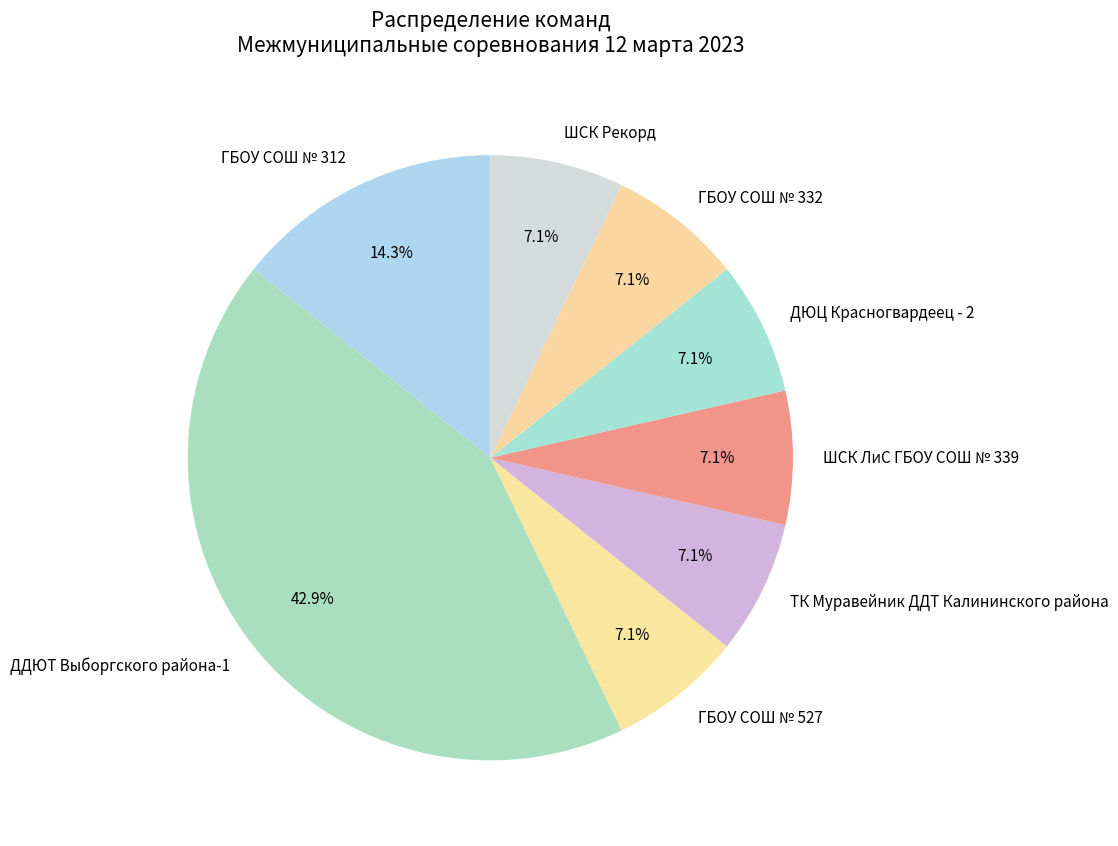

What percentage is NOT represented by ДЮЦ Красногвардеец - 2?

92.9%